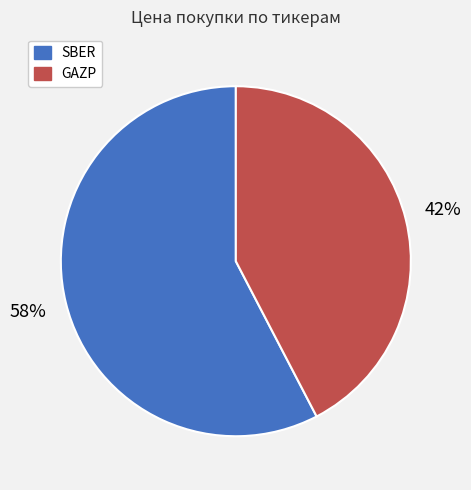

To the nearest percent, what is the average slice percentage?

50%